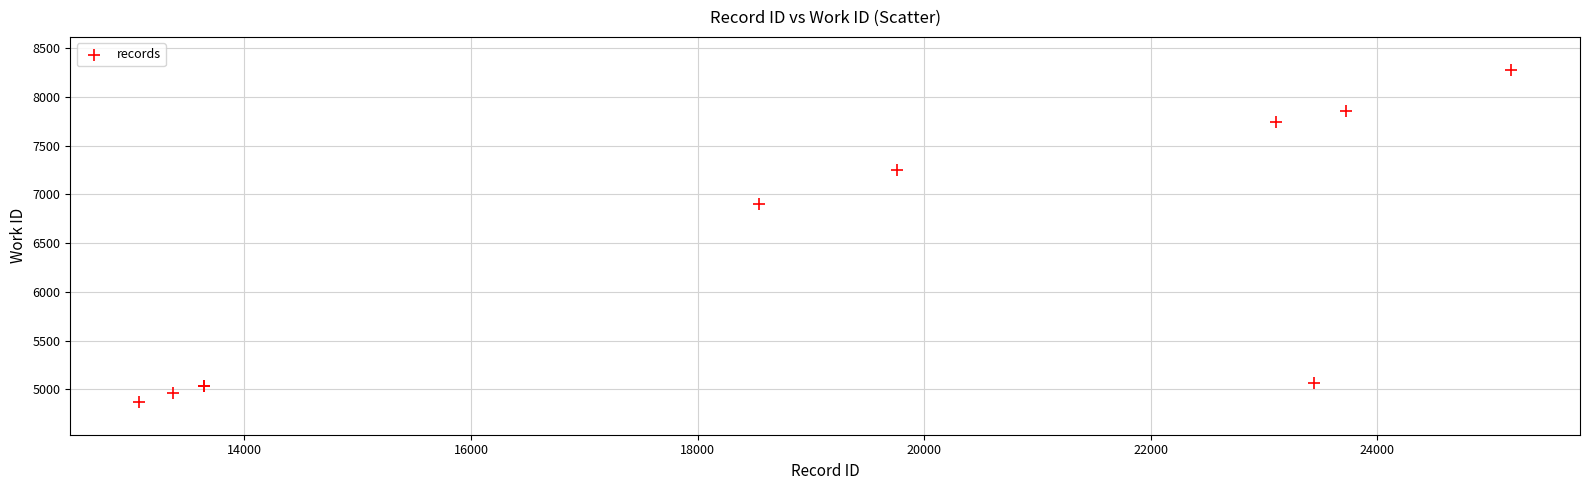

What Y value in the scatter plot is closest to 6574?

6900